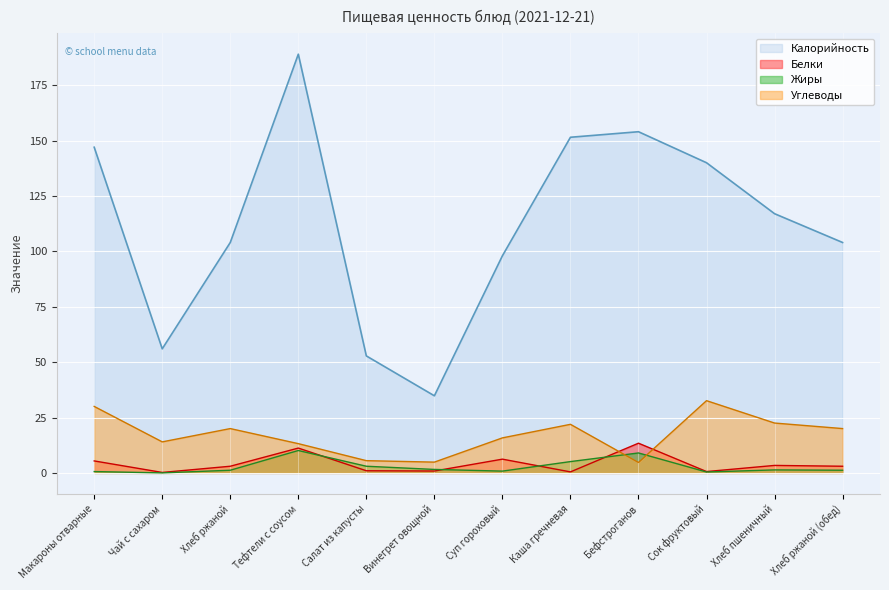

What is the sum of the Жиры values at Макароны отварные and Хлеб ржаной (обед)?

1.8